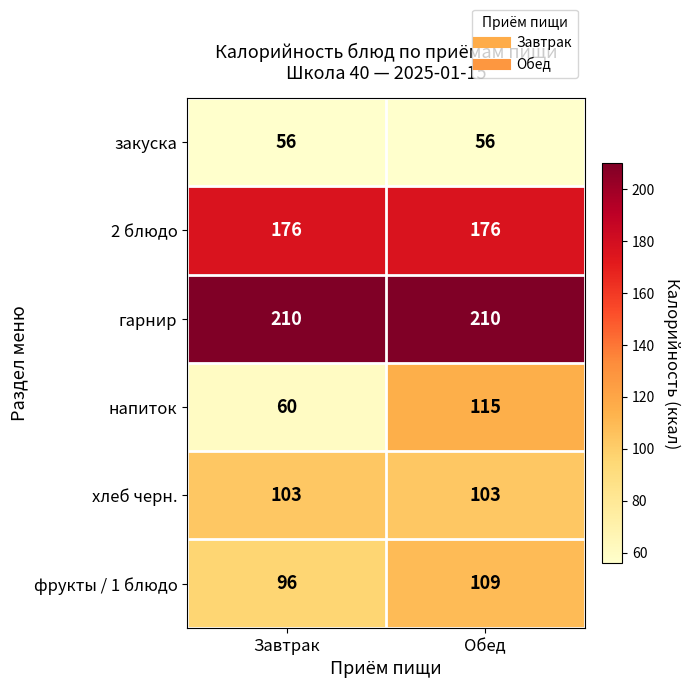

At Обед, list the series in order from smallest to largest.

закуска, хлеб черн., фрукты / 1 блюдо, напиток, 2 блюдо, гарнир